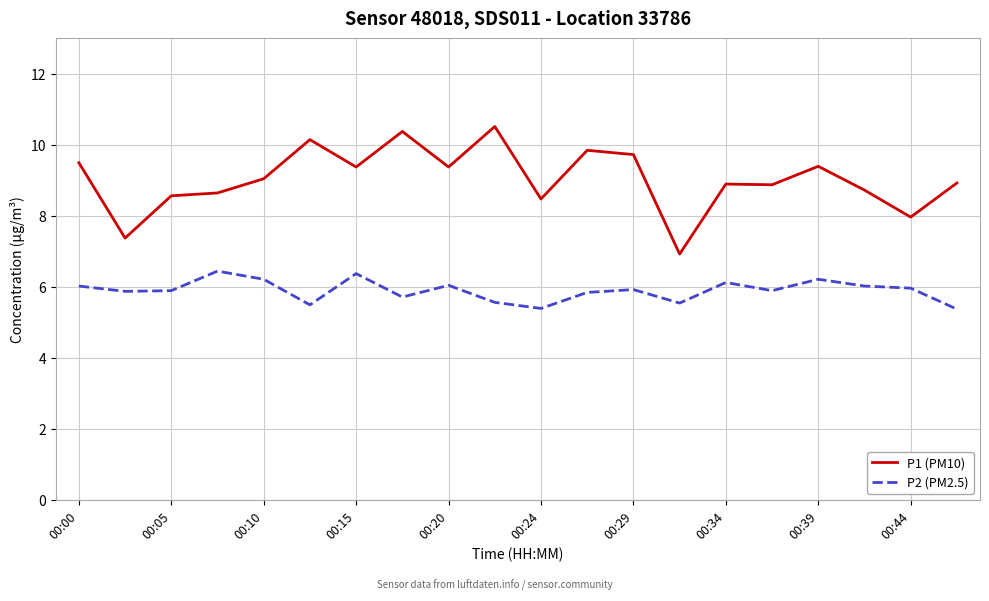

What is the maximum value for P1 (PM10)?

10.5